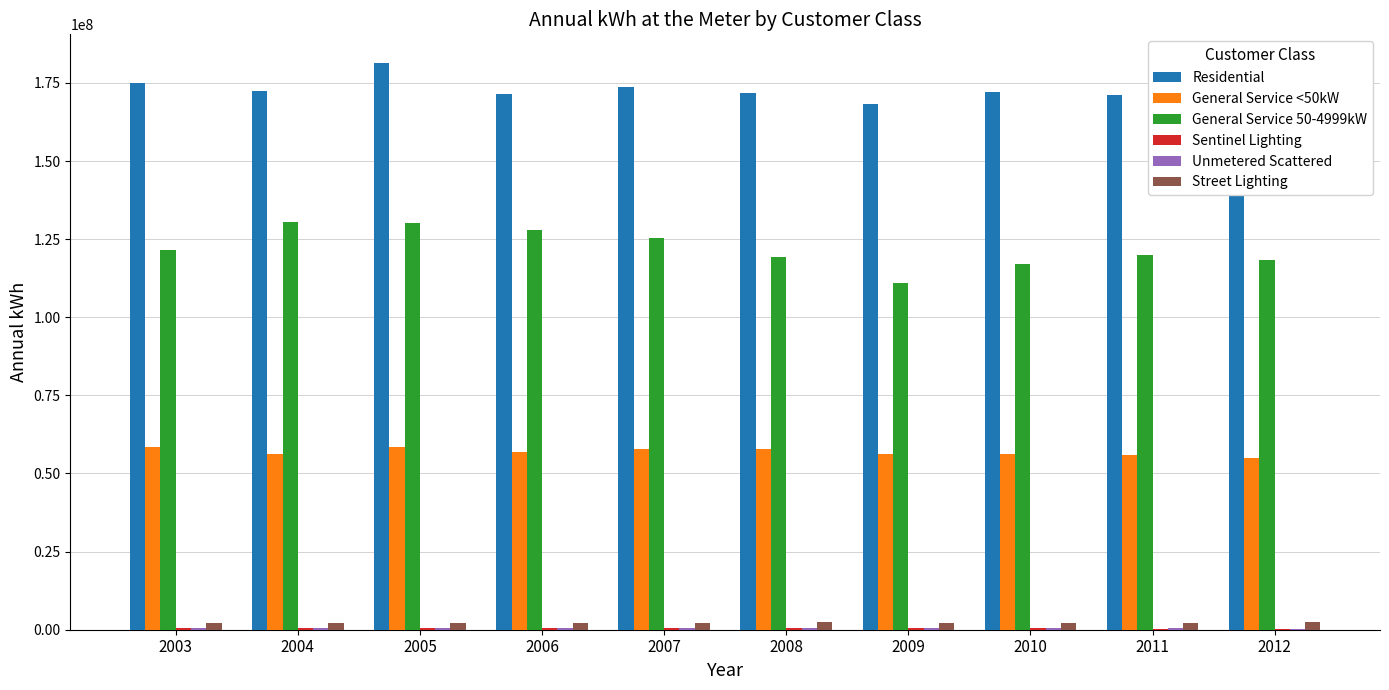

What is the greatest value displayed?

181464305